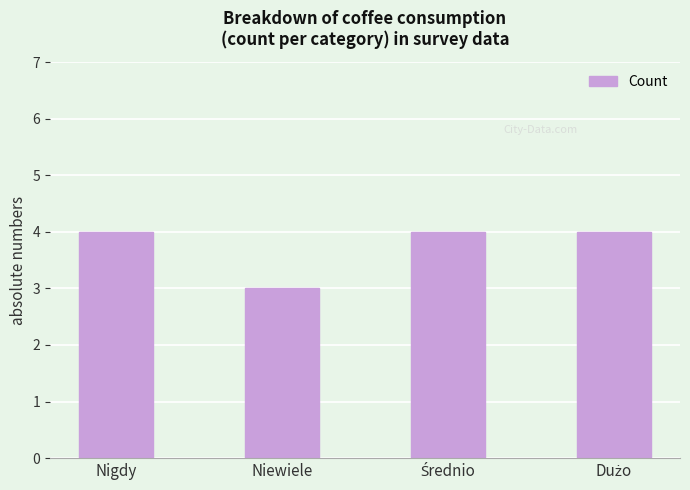

Reading left to right, extract all data points from this chart.

4	3	4	4